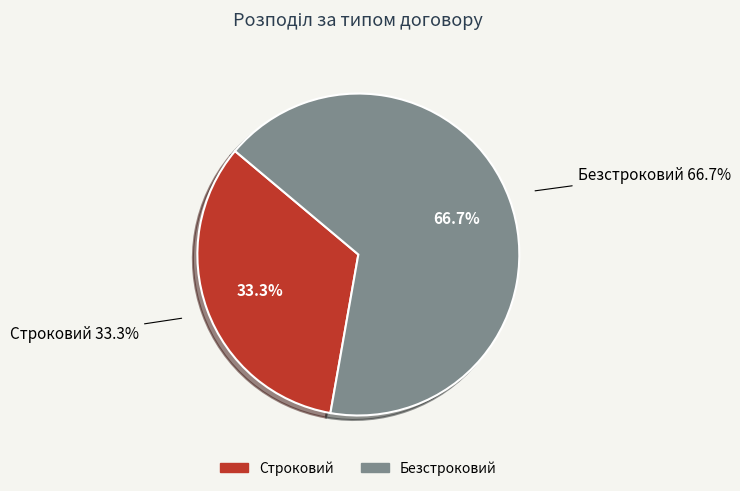

To the nearest percent, what is the combined percentage of Строковий and Безстроковий?

100%